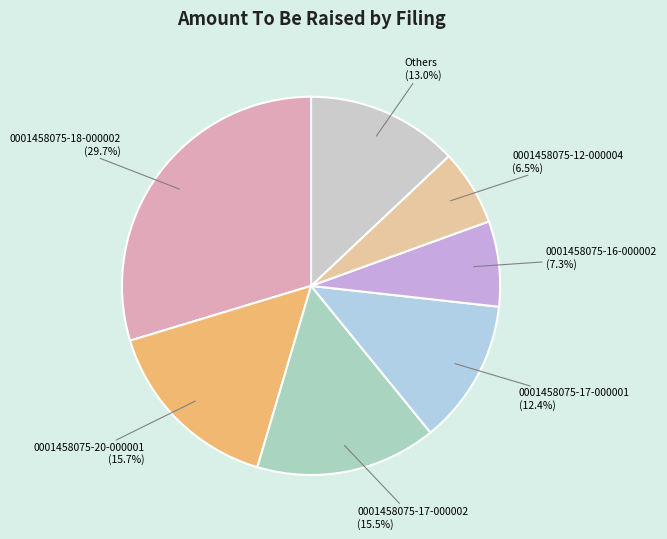

To the nearest percent, what portion does 0001458075-17-000001 represent?

12%